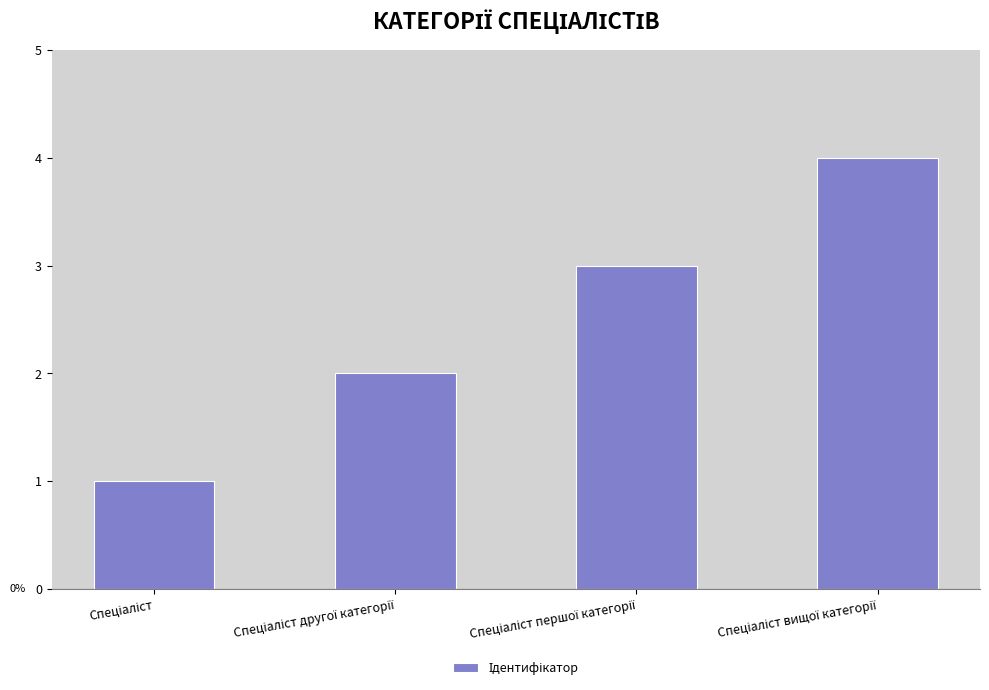

What is the greatest value displayed?

4